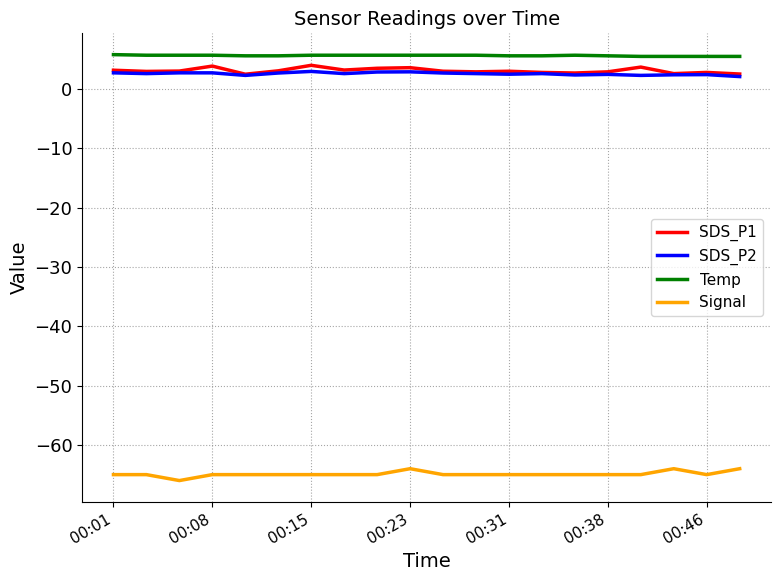

True or false: SDS_P1 and Temp intersect in this chart.

False